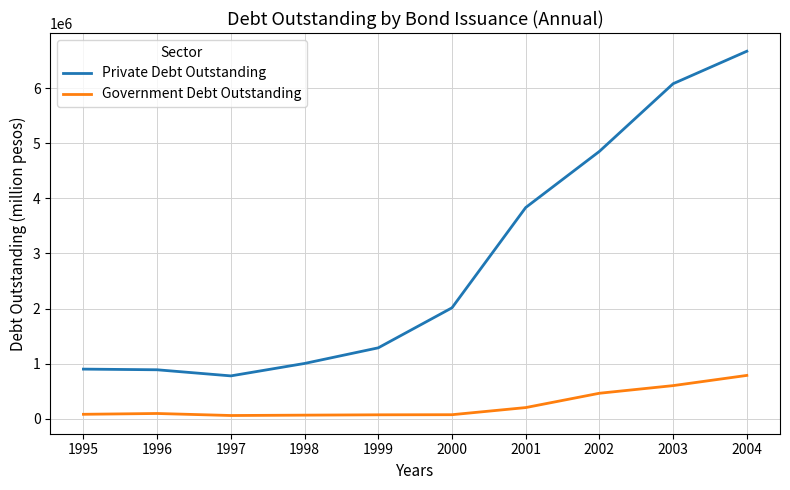

What is the difference between the maximum and minimum values in the Private Debt Outstanding series?

5890515